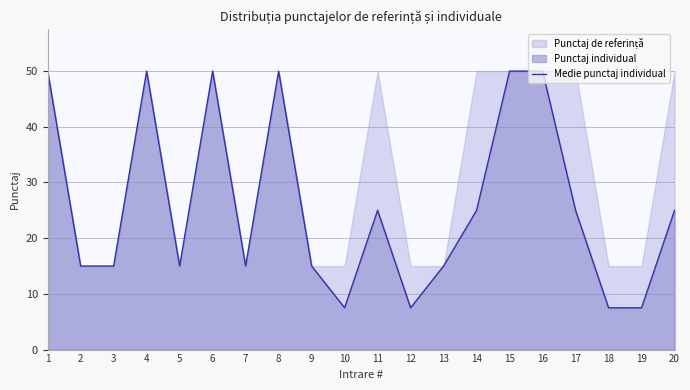

The chart shows a value of 73.0 at 1. True or false?

False